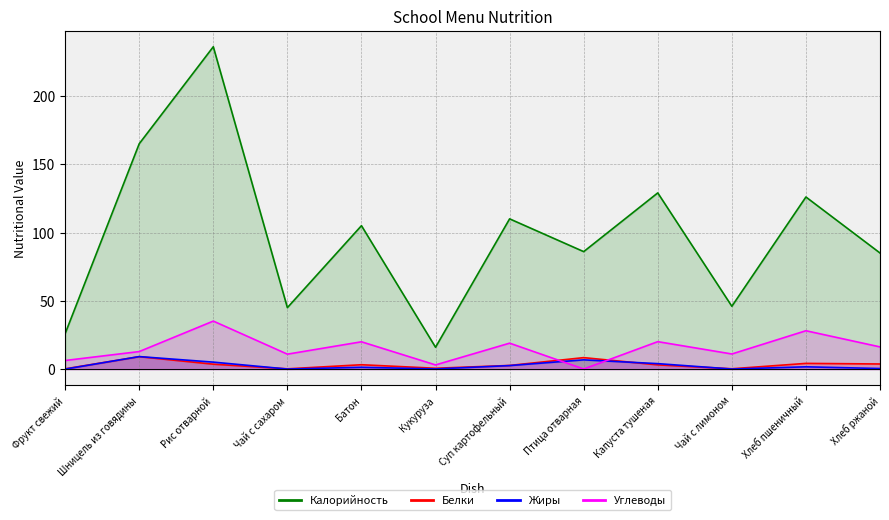

True or false: Белки and Калорийность cross at least once.

False